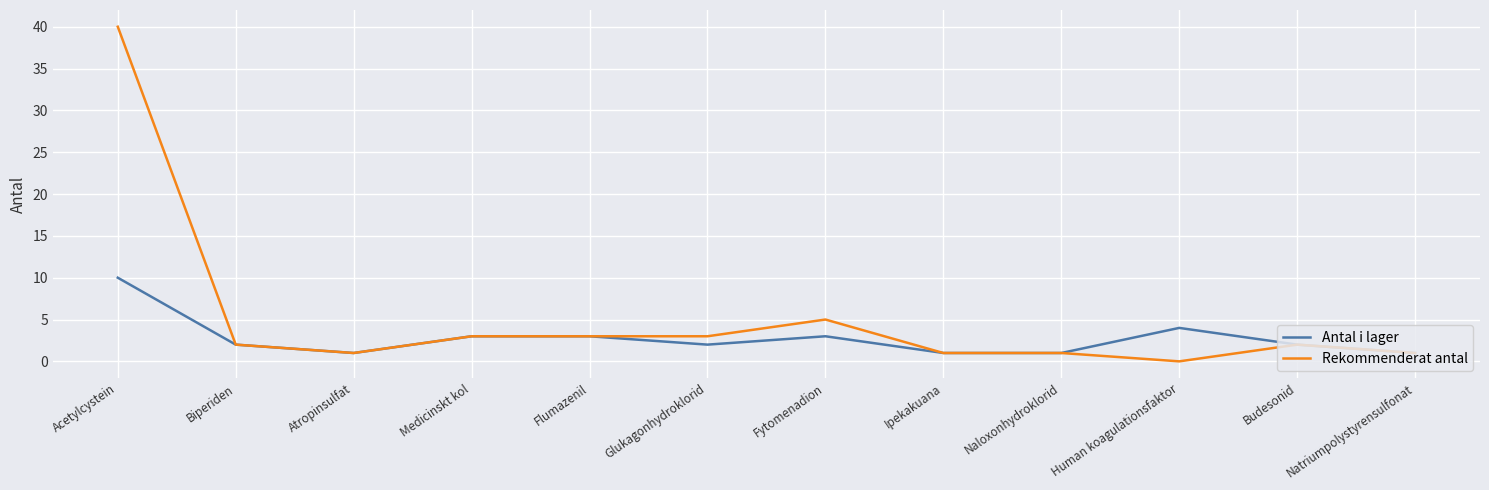

How many lines are shown in the chart?

2